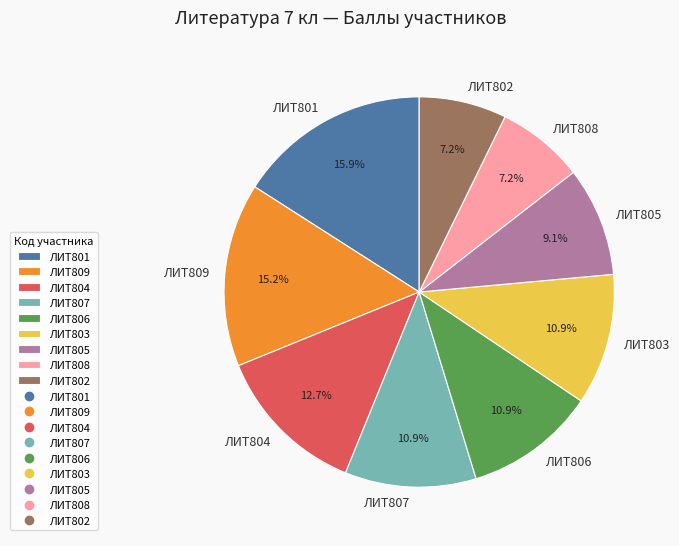

Between ЛИТ802 and ЛИТ807, which is larger?

ЛИТ807